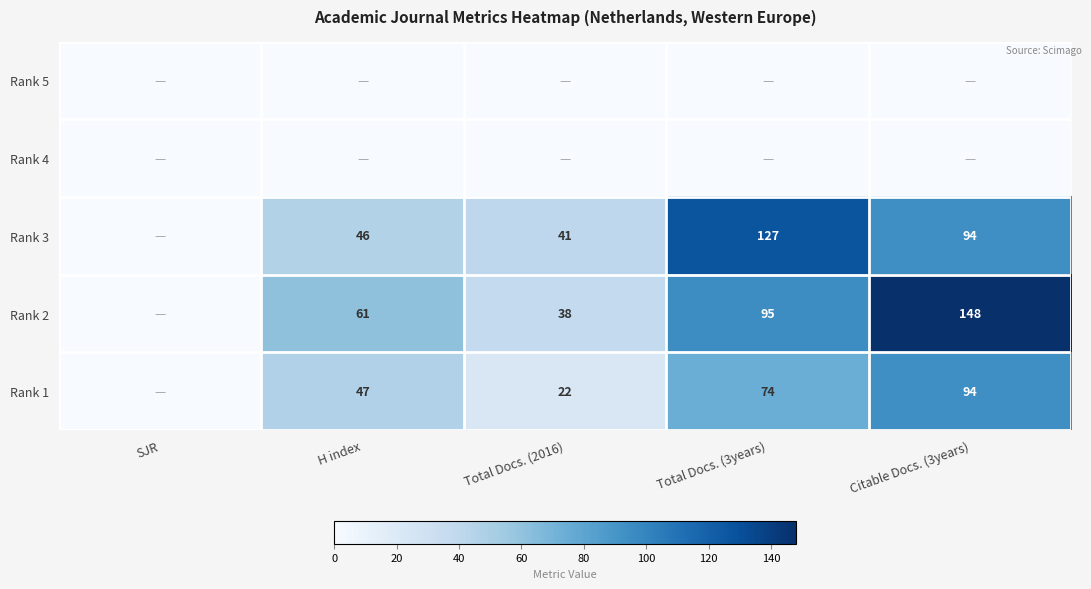

Which category has the highest value across all series?

Citable Docs. (3years)